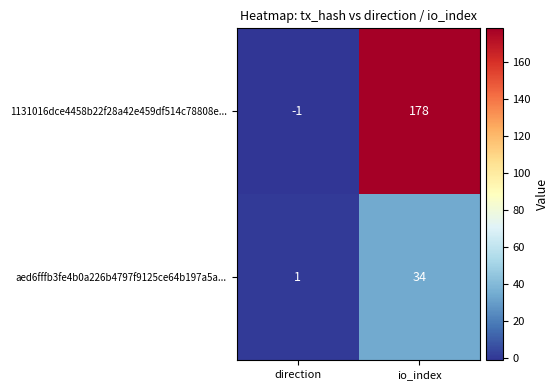

Which label corresponds to the smallest value in the chart?

direction